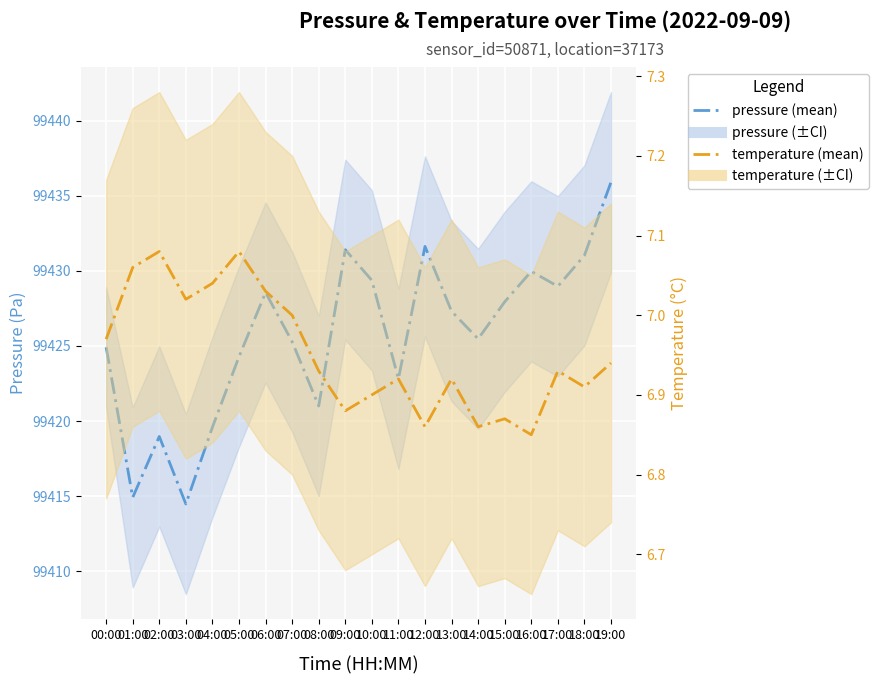

What are all the series names shown in the legend?

pressure (mean), temperature (mean)